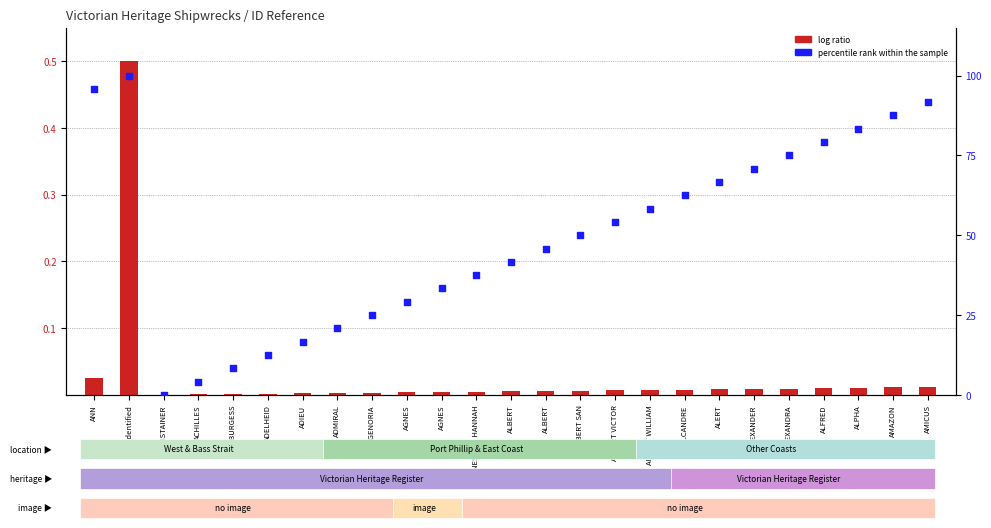

At how many categories does at least one series exceed 52?

12